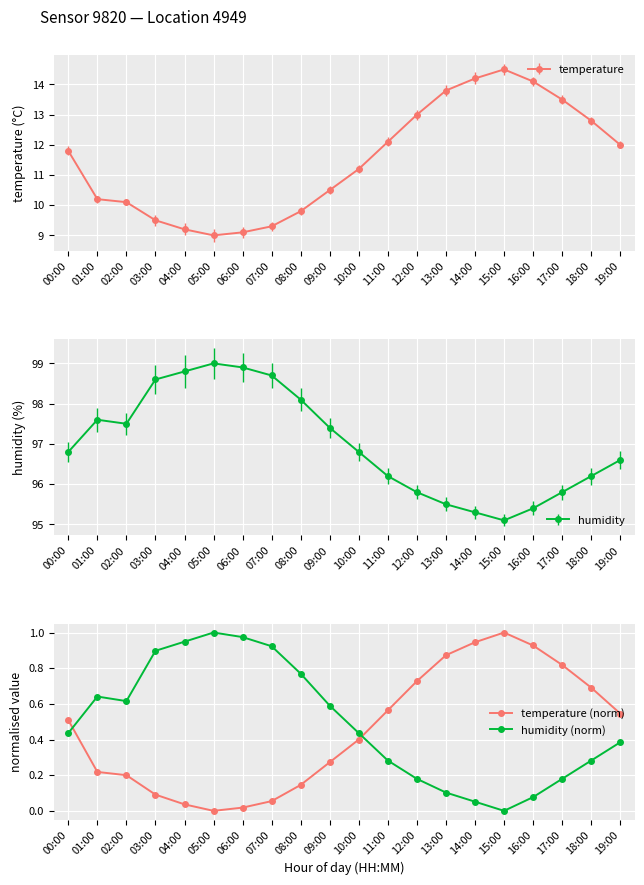

Is the value of temperature (norm) at 15:00 greater than the value of humidity (norm) at 17:00?

Yes